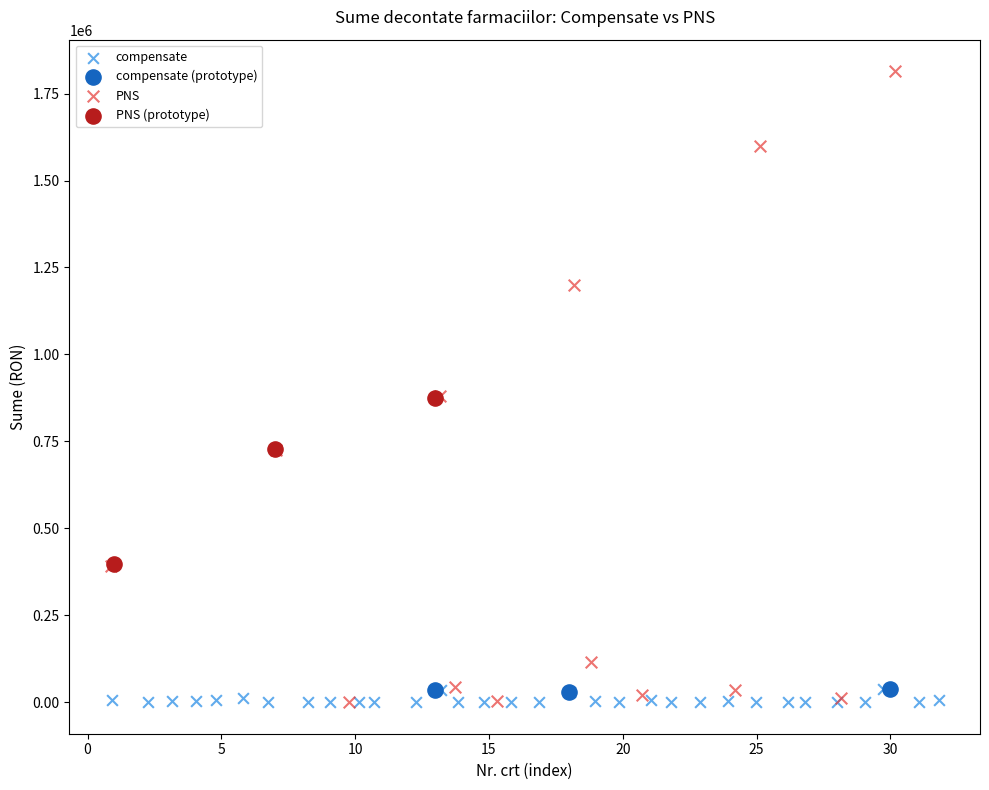

Which series reaches the maximum Y coordinate?

PNS